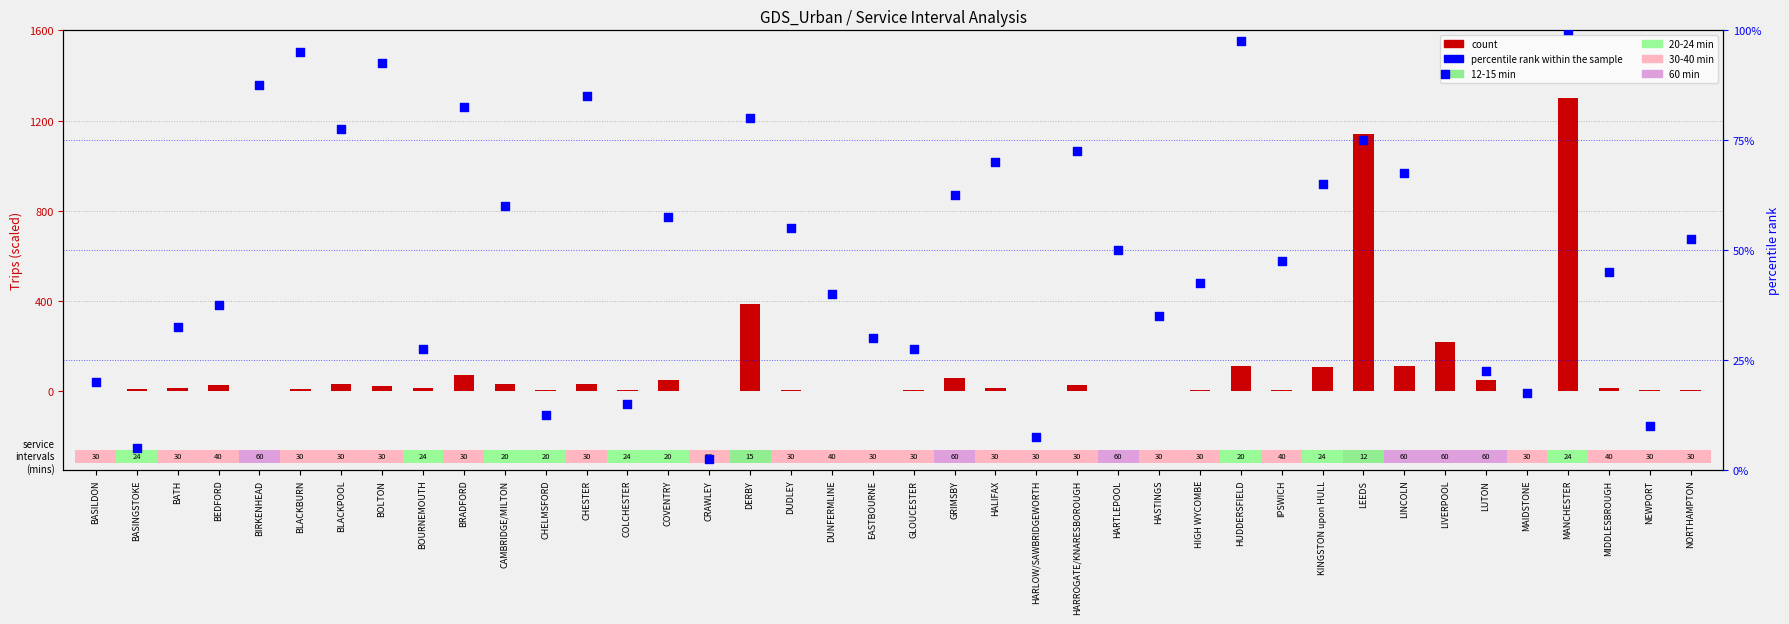

Which series has the largest Y range (max minus min)?

count